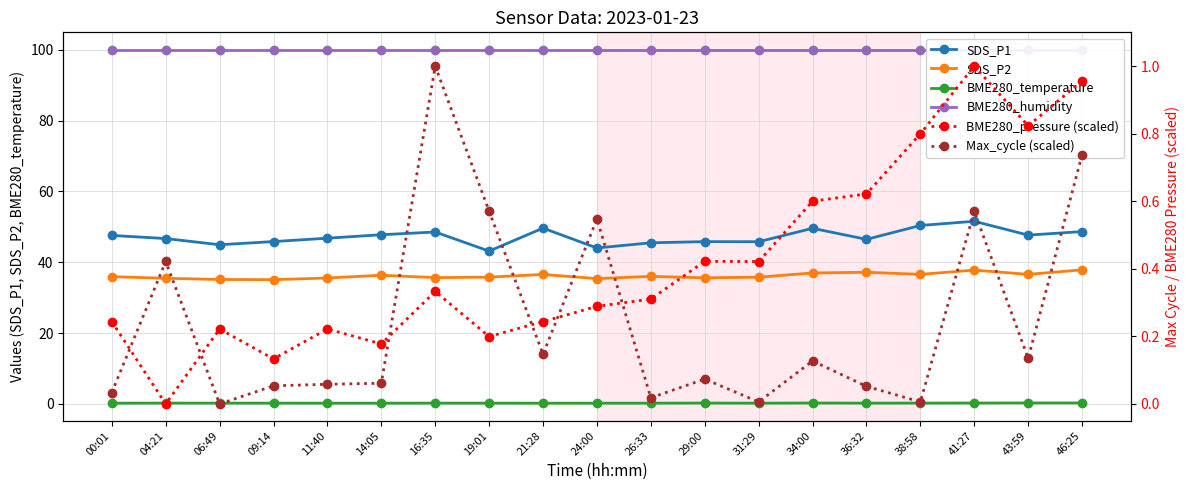

Which category has the highest value across all series?

00:01